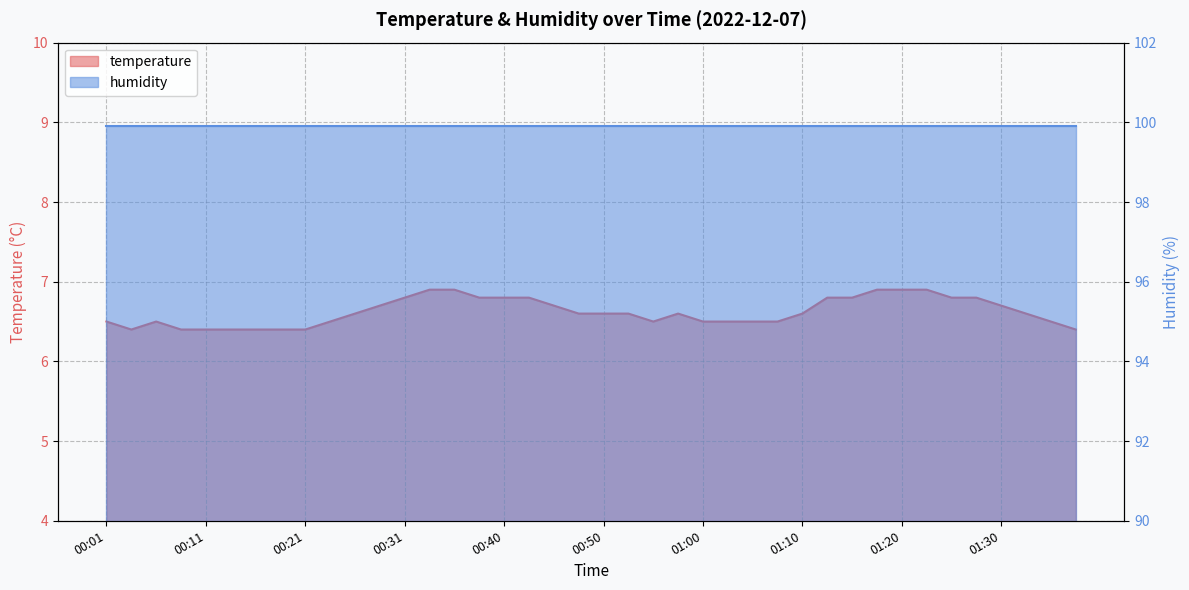

Between 00:13 and 00:16, which is larger?

00:13